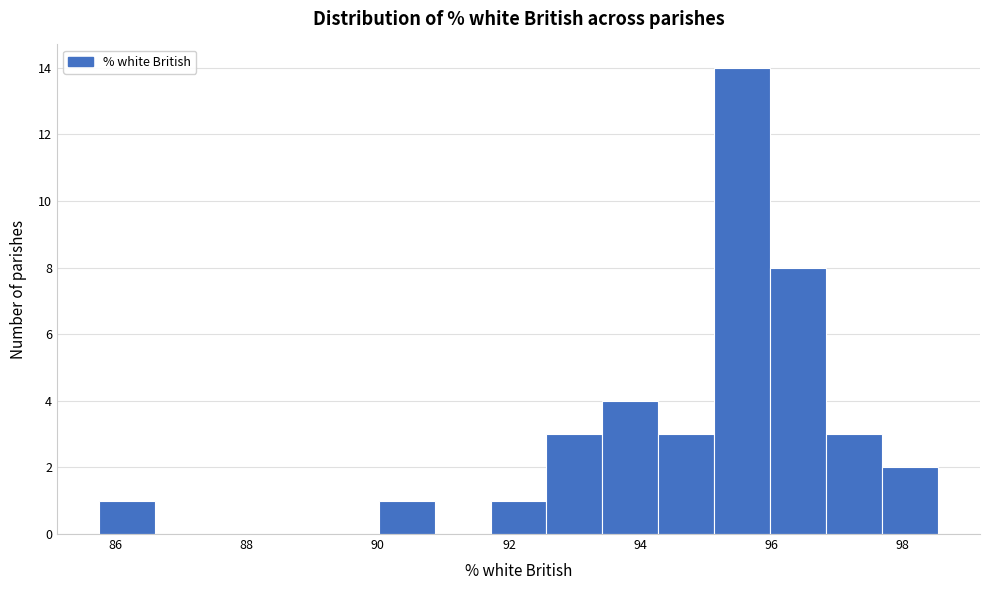

How tall is the bar that spans 93.4 to 94.2 on the x-axis? Neither the bar edges nor the heights are printed on the chart, so give them approximately, as read against the axes.

4